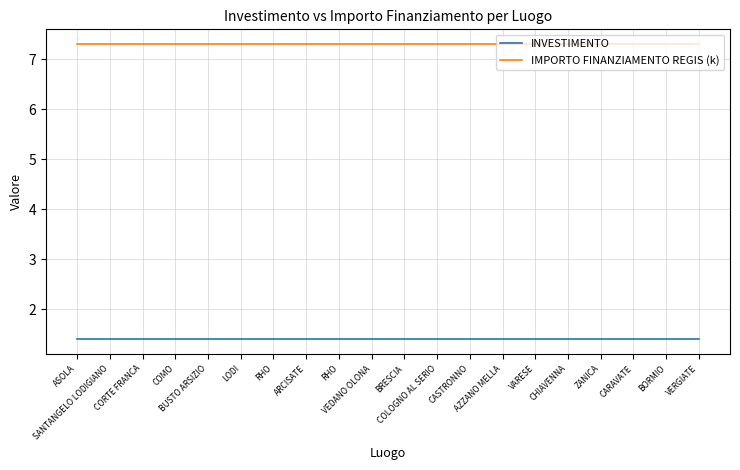

Reading left to right, what are all the values shown in this chart?

INVESTIMENTO: ASOLA=1.4	SANTANGELO LODIGIANO=1.4	CORTE FRANCA=1.4	COMO=1.4	BUSTO ARSIZIO=1.4	LODI=1.4	RHO=1.4	ARCISATE=1.4	RHO=1.4	VEDANO OLONA=1.4	BRESCIA=1.4	COLOGNO AL SERIO=1.4	CASTRONNO=1.4	AZZANO MELLA=1.4	VARESE=1.4	CHIAVENNA=1.4	ZANICA=1.4	CARAVATE=1.4	BORMIO=1.4	VERGIATE=1.4
IMPORTO FINANZIAMENTO REGIS (k): ASOLA=7.3	SANTANGELO LODIGIANO=7.3	CORTE FRANCA=7.3	COMO=7.3	BUSTO ARSIZIO=7.3	LODI=7.3	RHO=7.3	ARCISATE=7.3	RHO=7.3	VEDANO OLONA=7.3	BRESCIA=7.3	COLOGNO AL SERIO=7.3	CASTRONNO=7.3	AZZANO MELLA=7.3	VARESE=7.3	CHIAVENNA=7.3	ZANICA=7.3	CARAVATE=7.3	BORMIO=7.3	VERGIATE=7.3